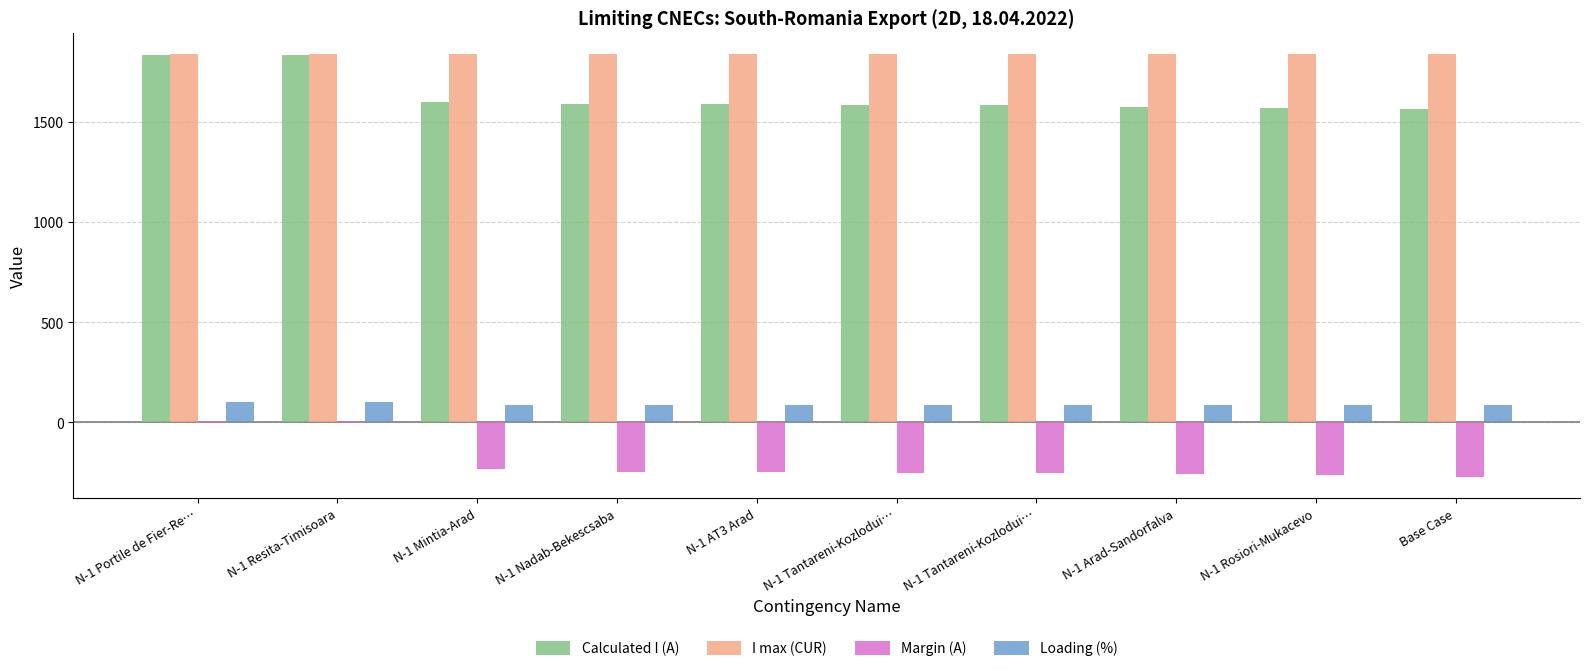

What are all the series names shown in the legend?

Calculated I (A), I max (CUR), Margin (A), Loading (%)